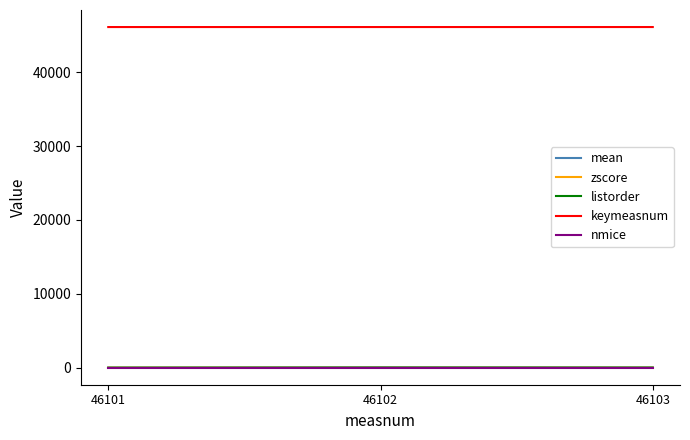

Is the value of nmice at 46102 greater than the value of keymeasnum at 46101?

No